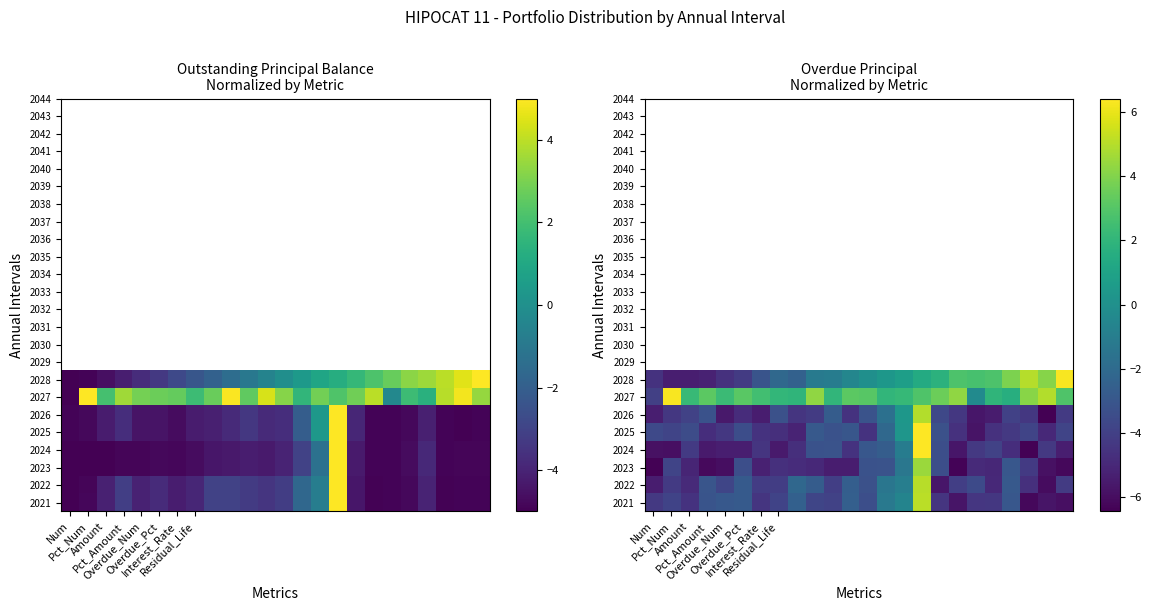

The value of row_0 at 9 is -1.9. True or false?

False